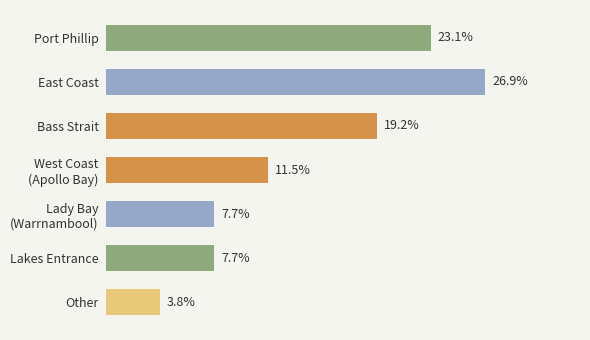

Which category has the highest value across all series?

East Coast